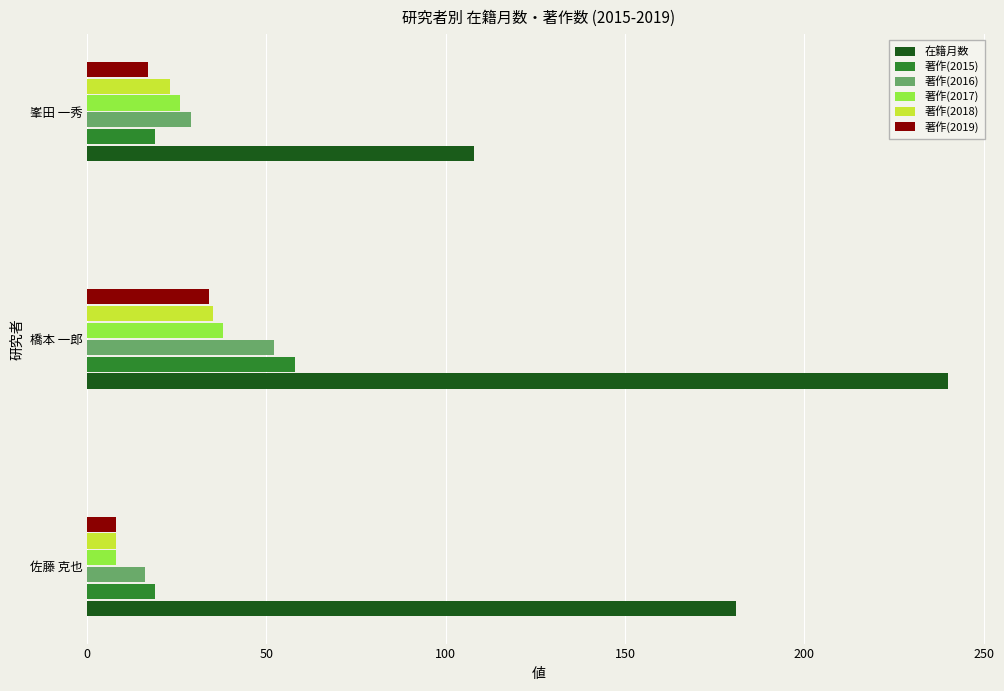

At how many categories does at least one series exceed 95?

3